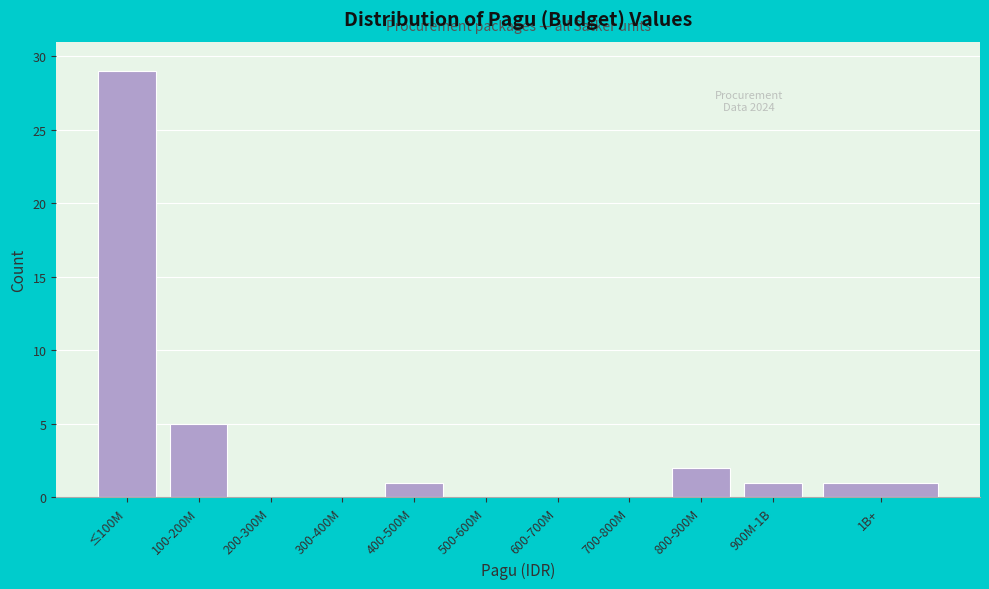

Reading right to left, transcribe all the data shown in this chart.

1B+=1	900M-1B=1	800-900M=2	700-800M=0	600-700M=0	500-600M=0	400-500M=1	300-400M=0	200-300M=0	100-200M=5	≤100M=29